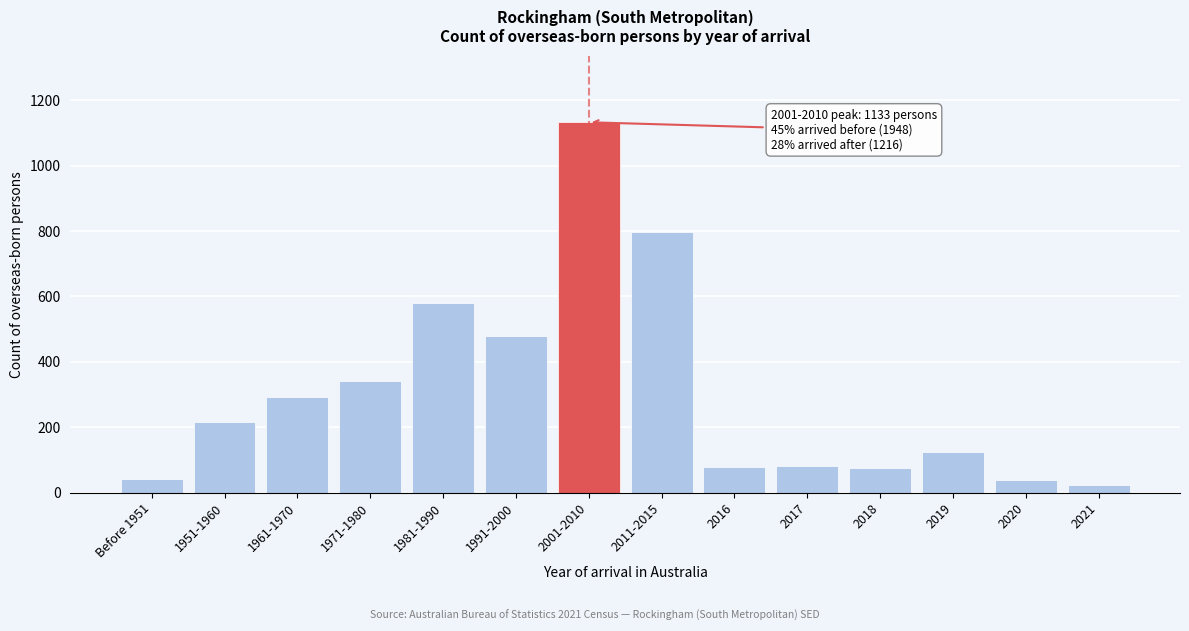

What is the label of the 4th bar from the left?

1971-1980